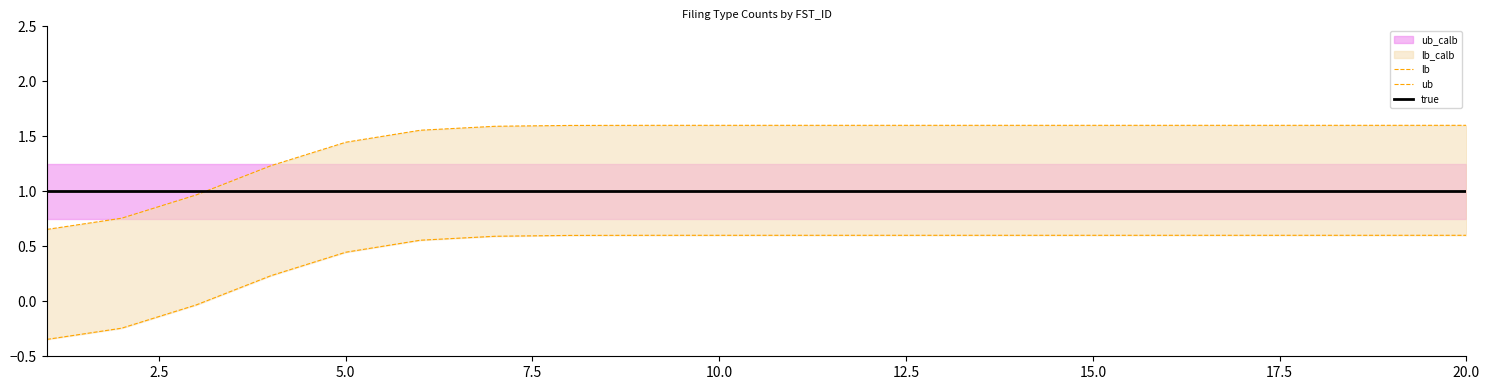

What is the value of the true point at the 7th from the left?

1.0